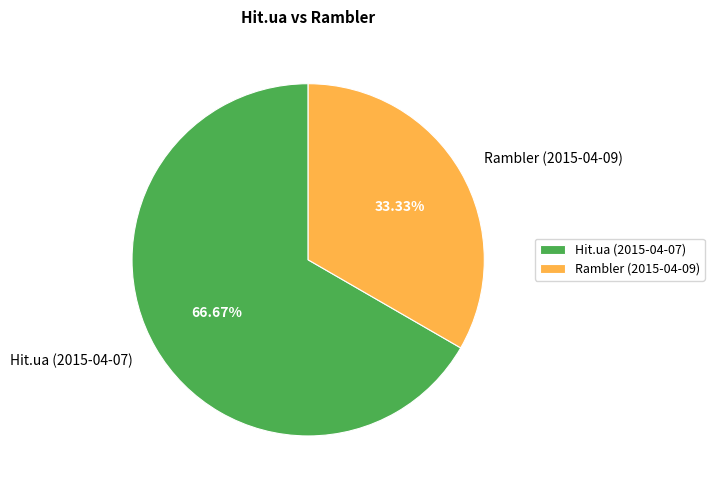

Do Rambler (2015-04-09) and Hit.ua (2015-04-07) together represent more than half of the pie?

Yes